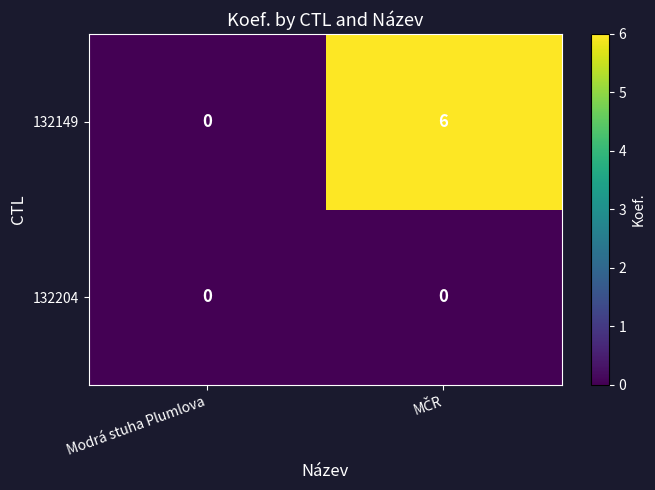

Which series has the widest spread of values?

132149